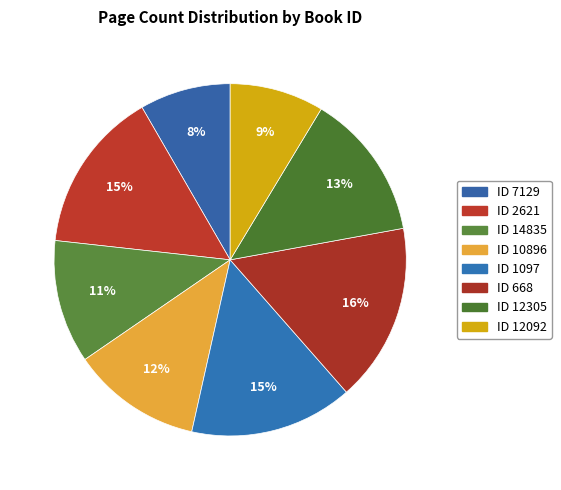

How many slices are in this pie chart?

8